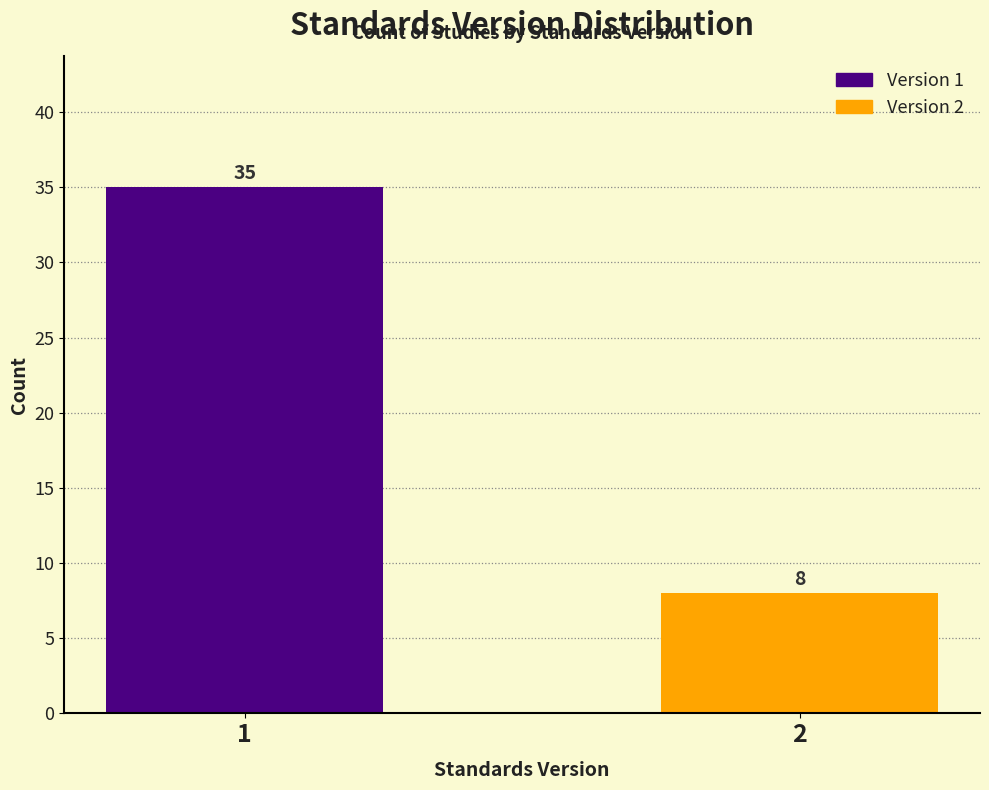

Reading right to left, list all the values displayed in this chart.

2=8	1=35